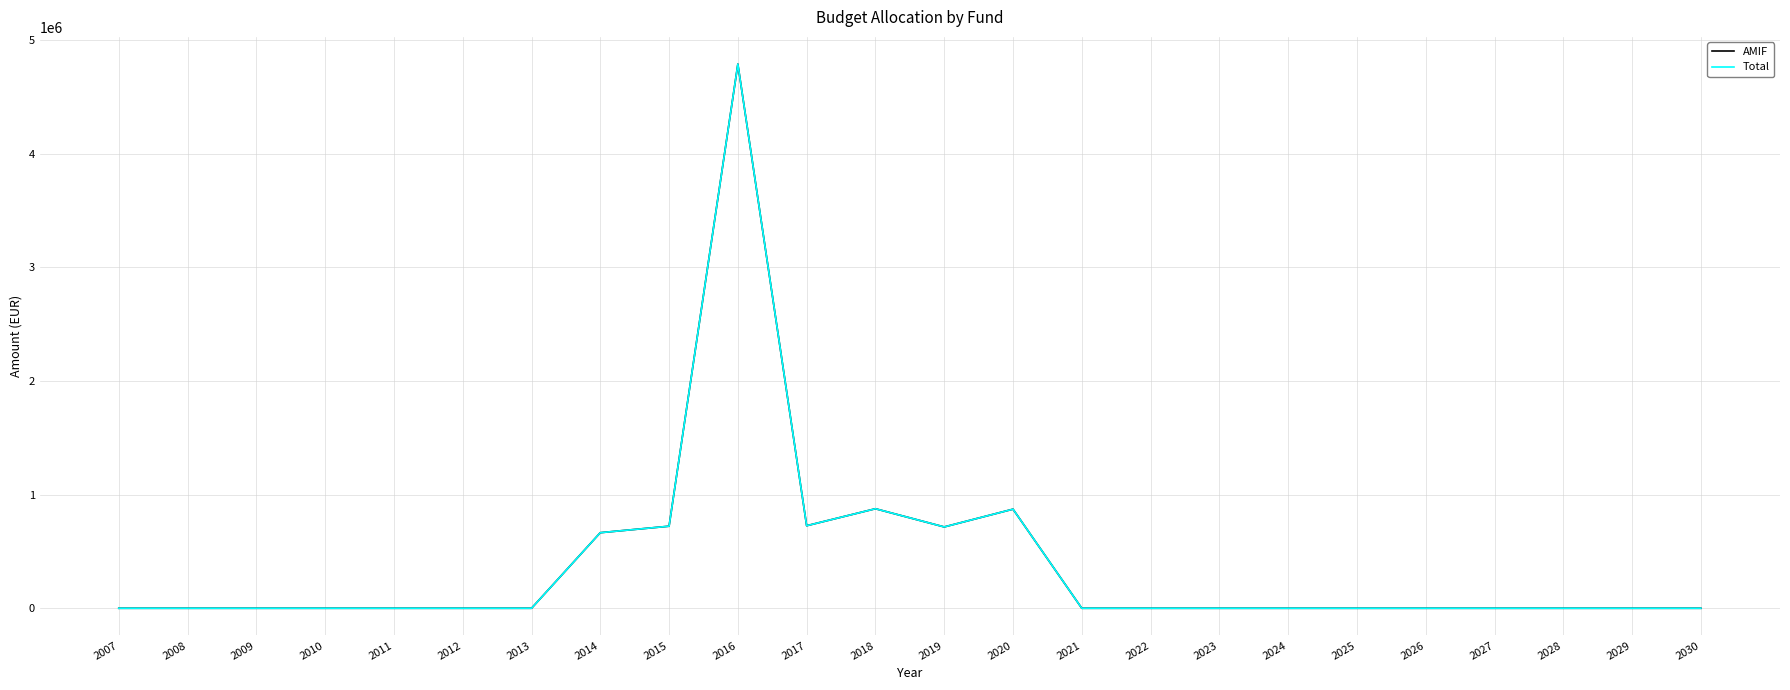

What is the value of the AMIF point at the 9th from the left?

722184.4